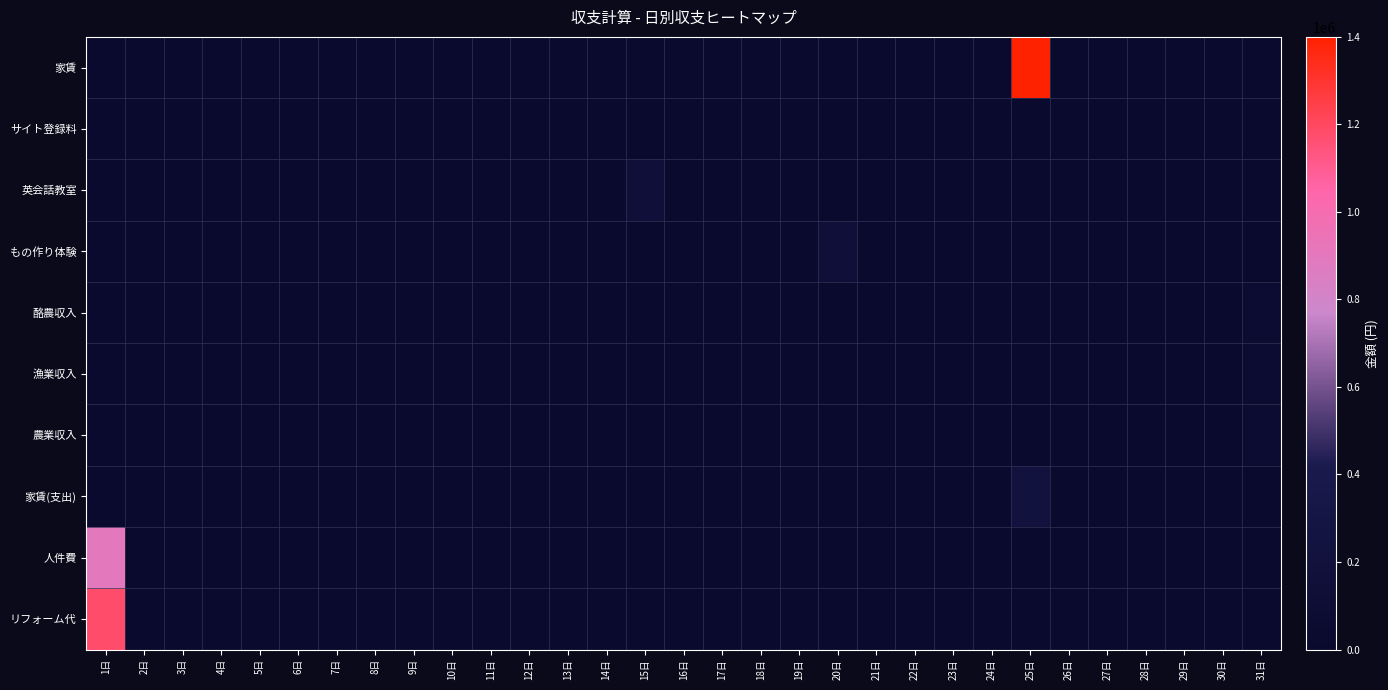

Between 5日 and 14日, which series saw the biggest shift?

家賃